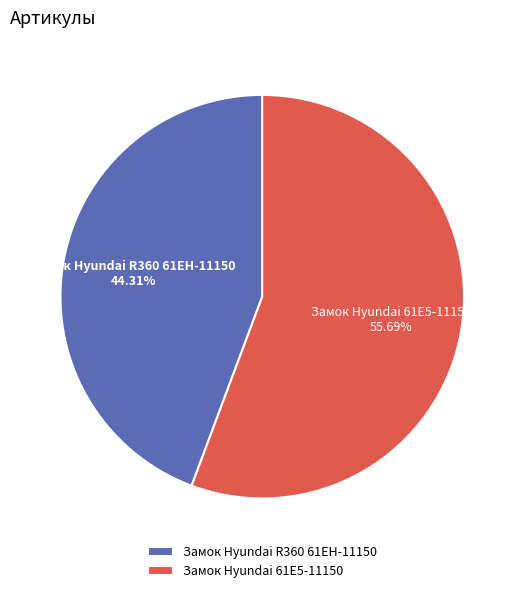

To the nearest percent, what is the difference between the largest and smallest slice percentages?

11%